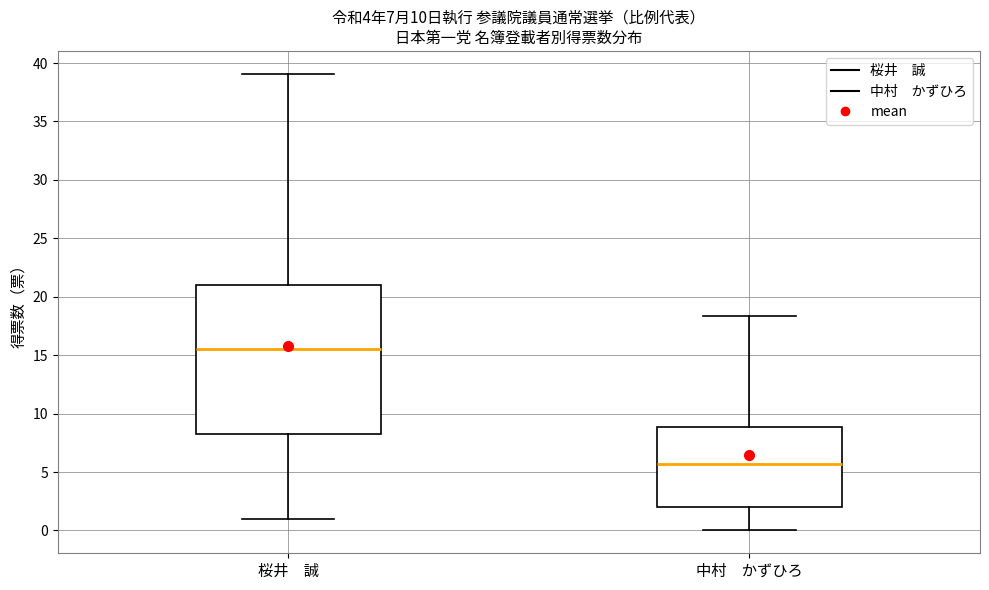

Which box's median line is the lowest?

中村 かずひろ